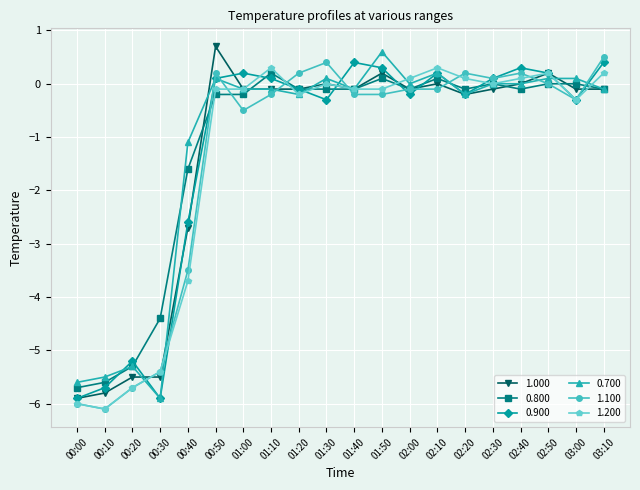

After their last crossing, which series has the higher values: 0.900 or 0.800?

0.900